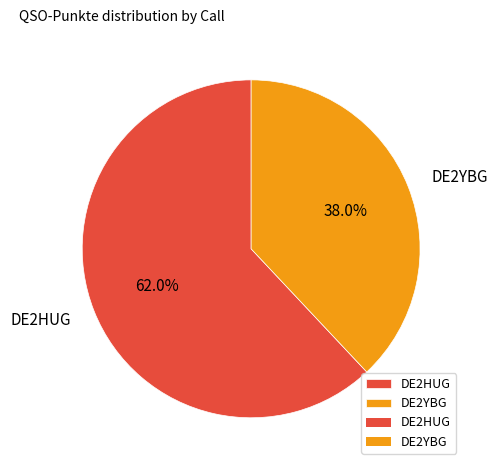

True or false: DE2YBG accounts for 44% of the total.

False